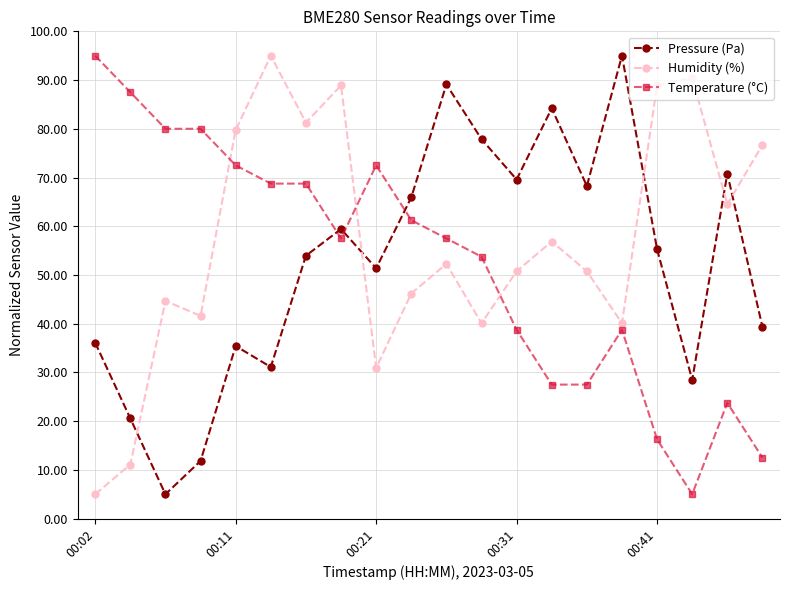

What is the greatest value displayed?

95.0